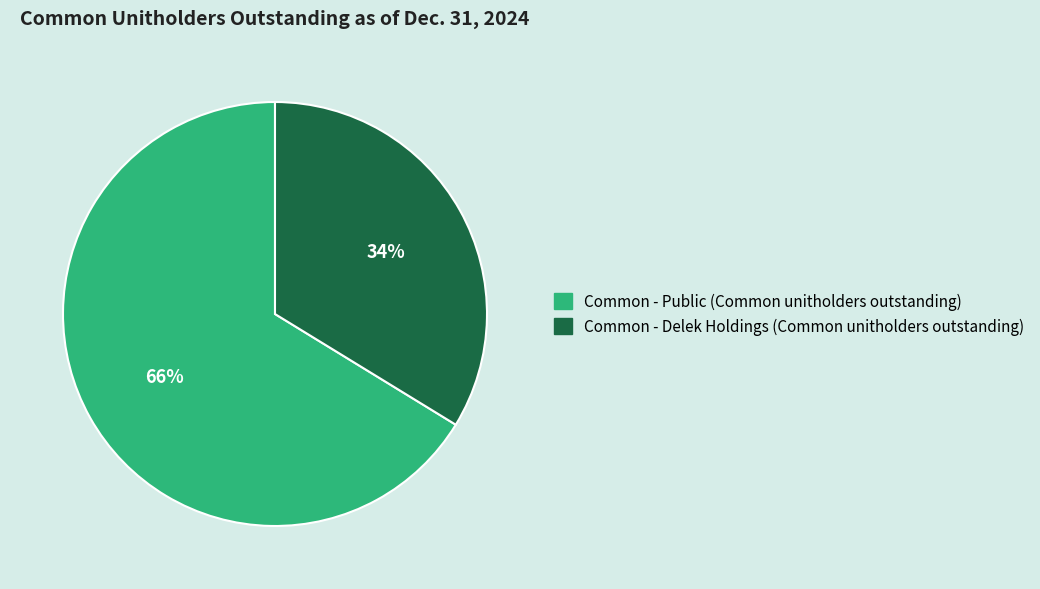

To the nearest percent, what is the average slice percentage?

50%